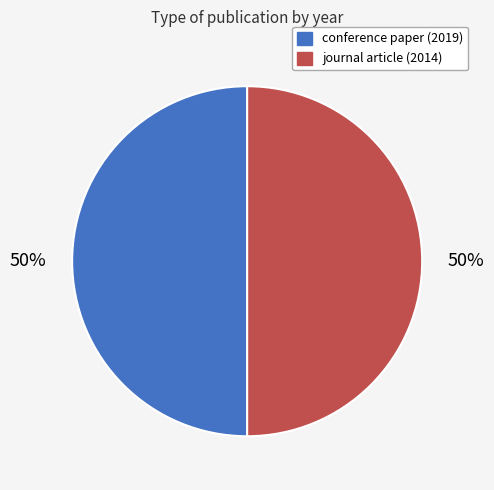

The conference paper (2019) slice represents 50% of the pie. True or false?

True